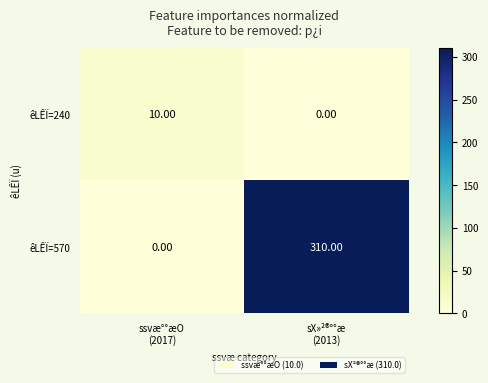

What is the difference between the maximum and minimum values in the êLÊÏ=240 series?

10